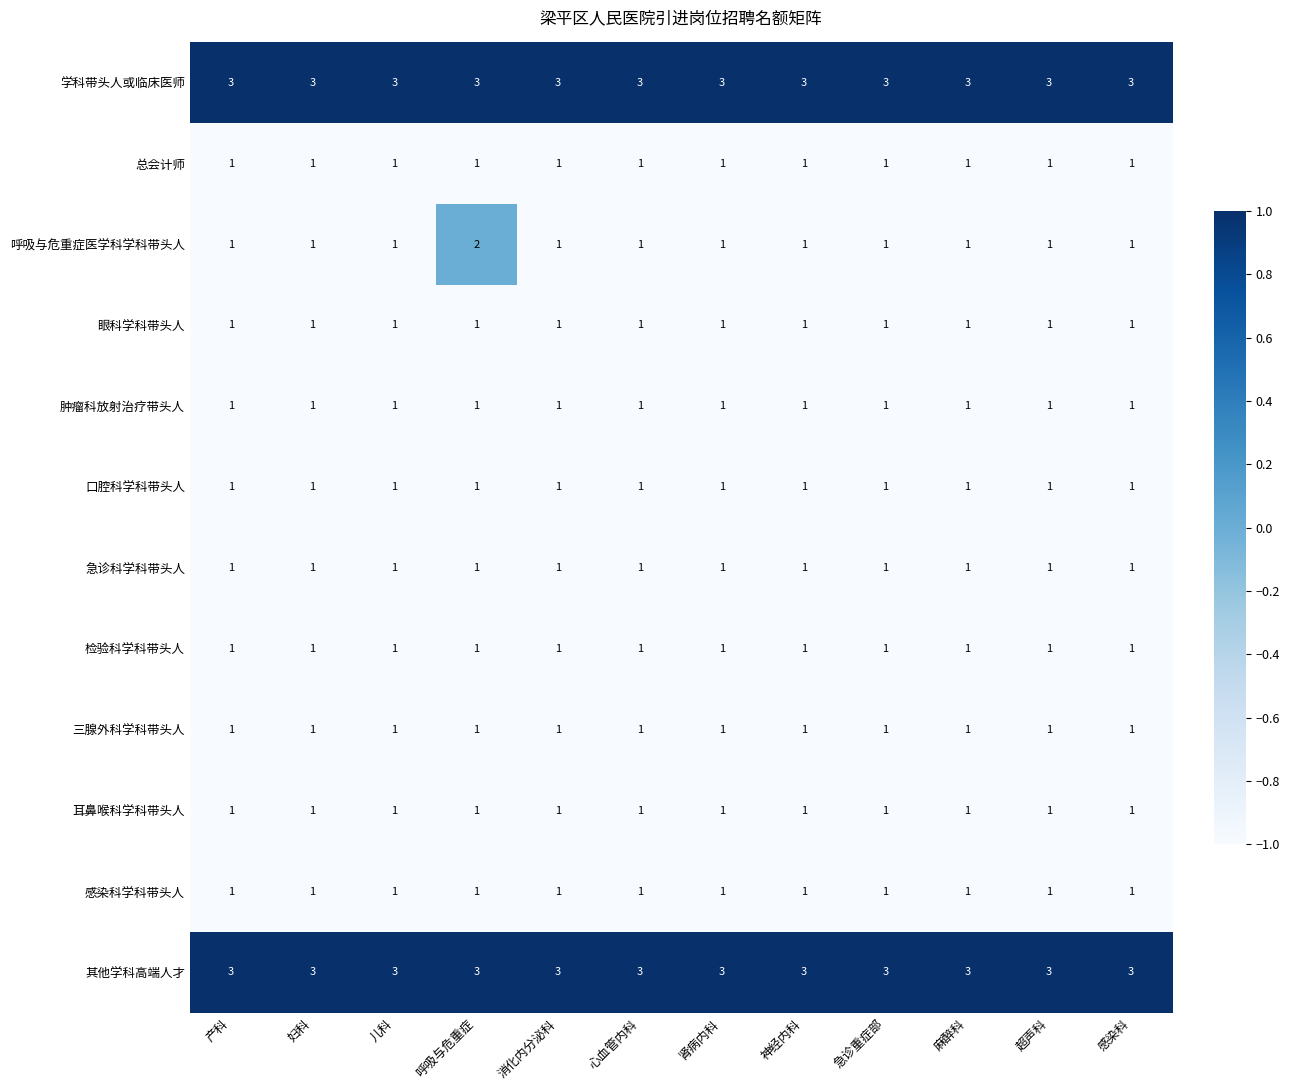

At how many categories does at least one series exceed 0?

12